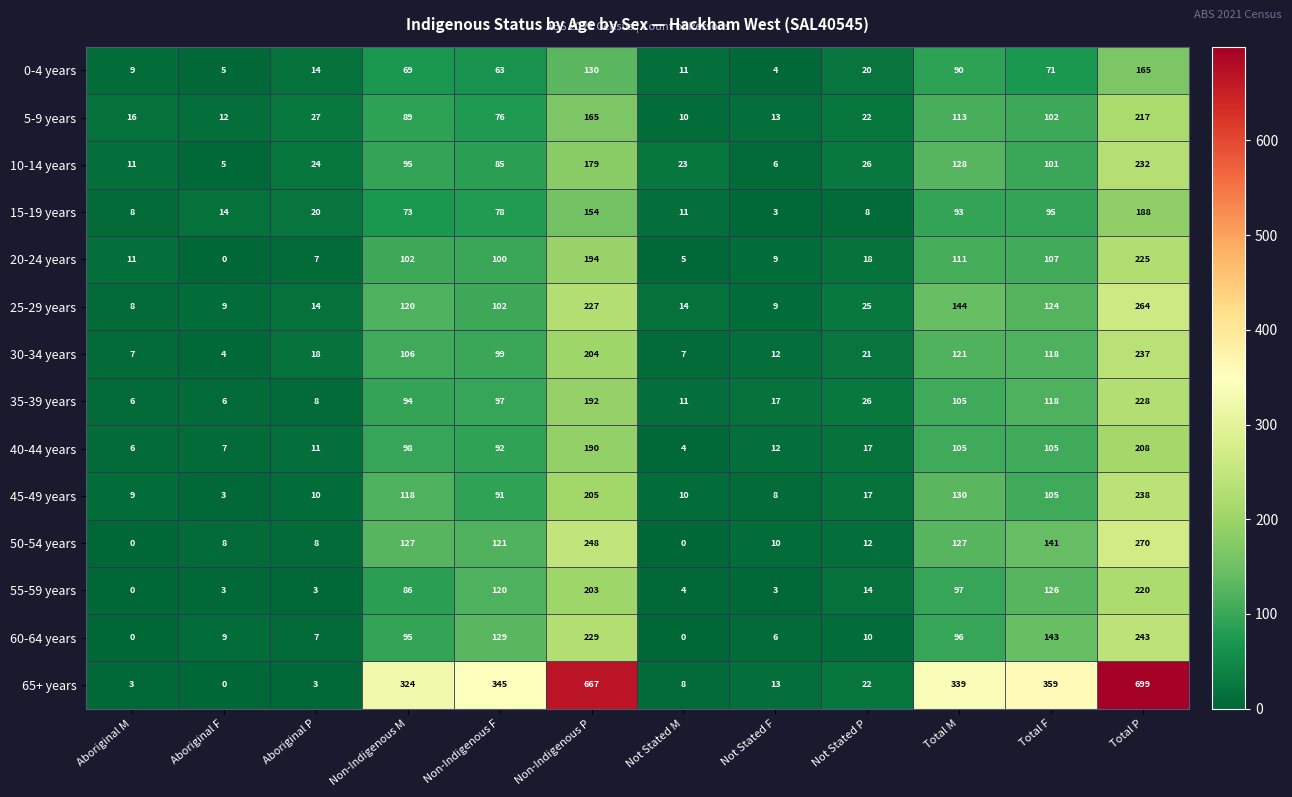

The 30-34 years series shows 106 at Non-Indigenous M. True or false?

True